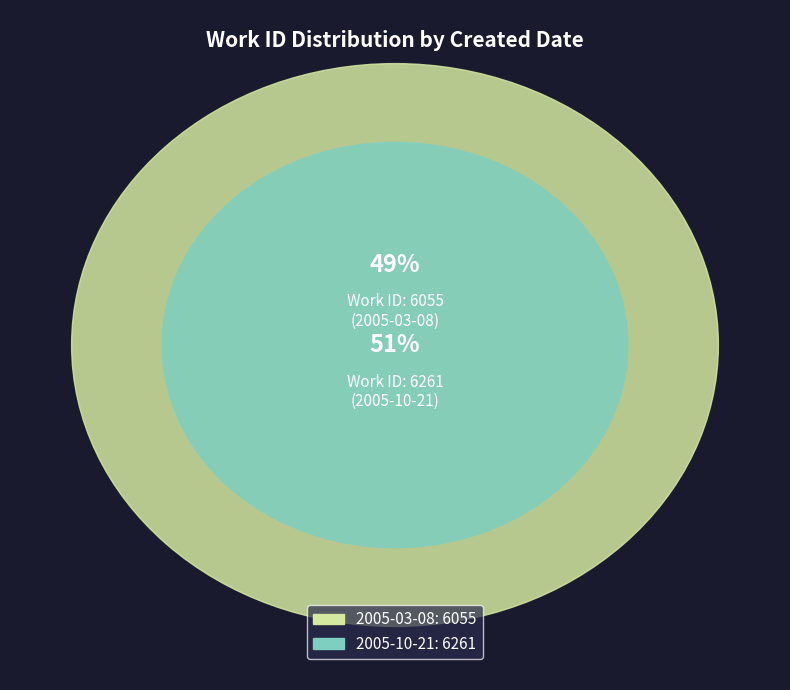

How many segments does this pie chart have?

2